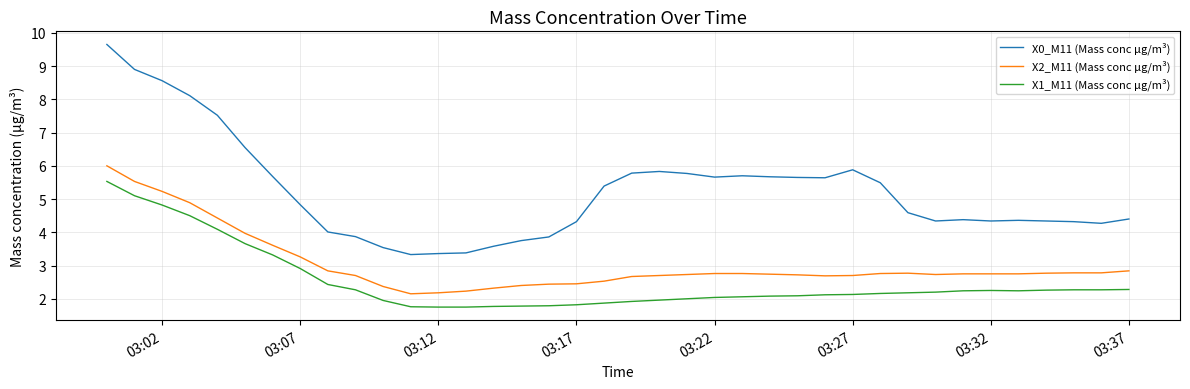

What is the highest value of the X0_M11 (Mass conc μg/m³) series?

9.7